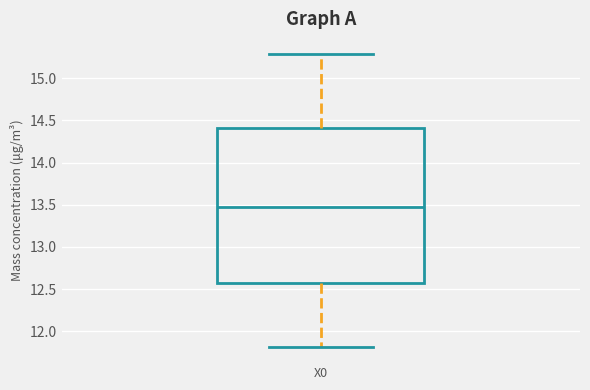

Transcribe this box plot: give where the median line is, the range the box spans, and where the two whiskers end, as read against the y-axis. The values are not printed on the chart, so give them approximately, as read against the axis.

median 13.50, box 12.55 to 14.40, whiskers 11.80 to 15.30